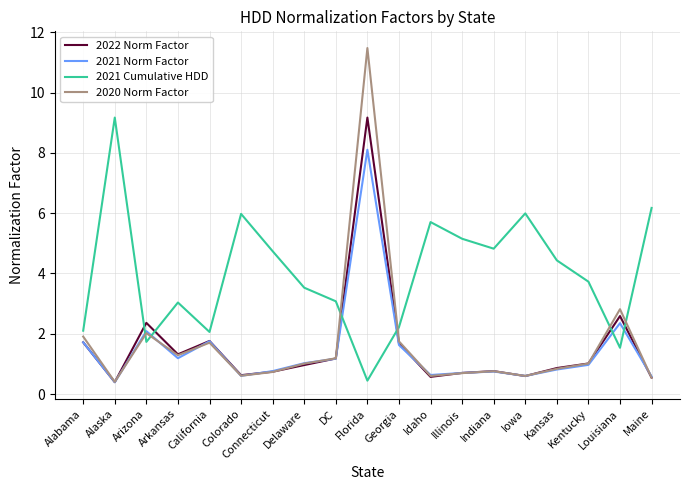

What position from the right is Alaska?

18